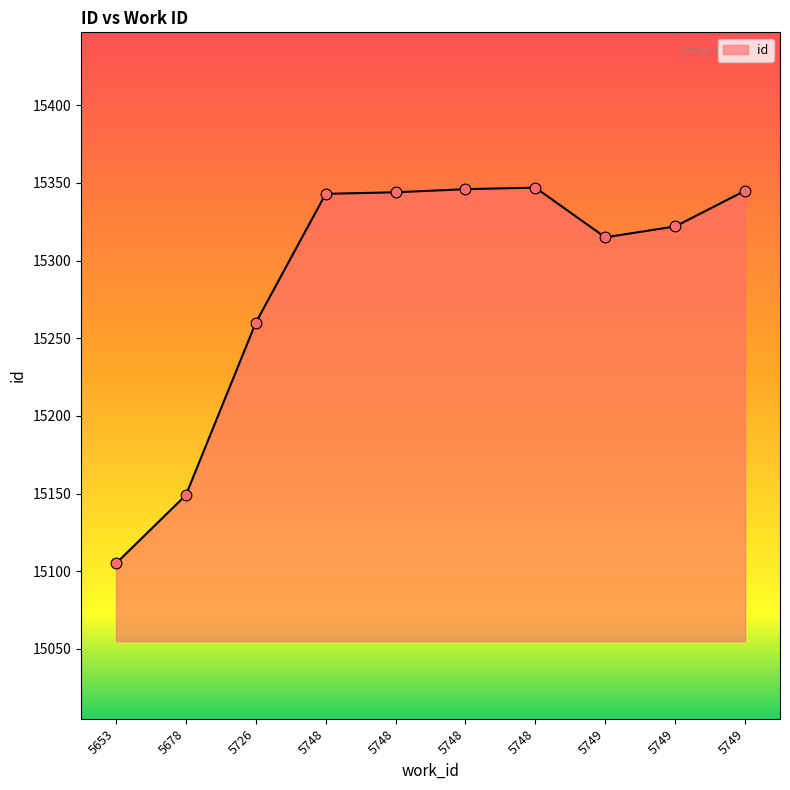

Does the chart have visible grid lines?

No